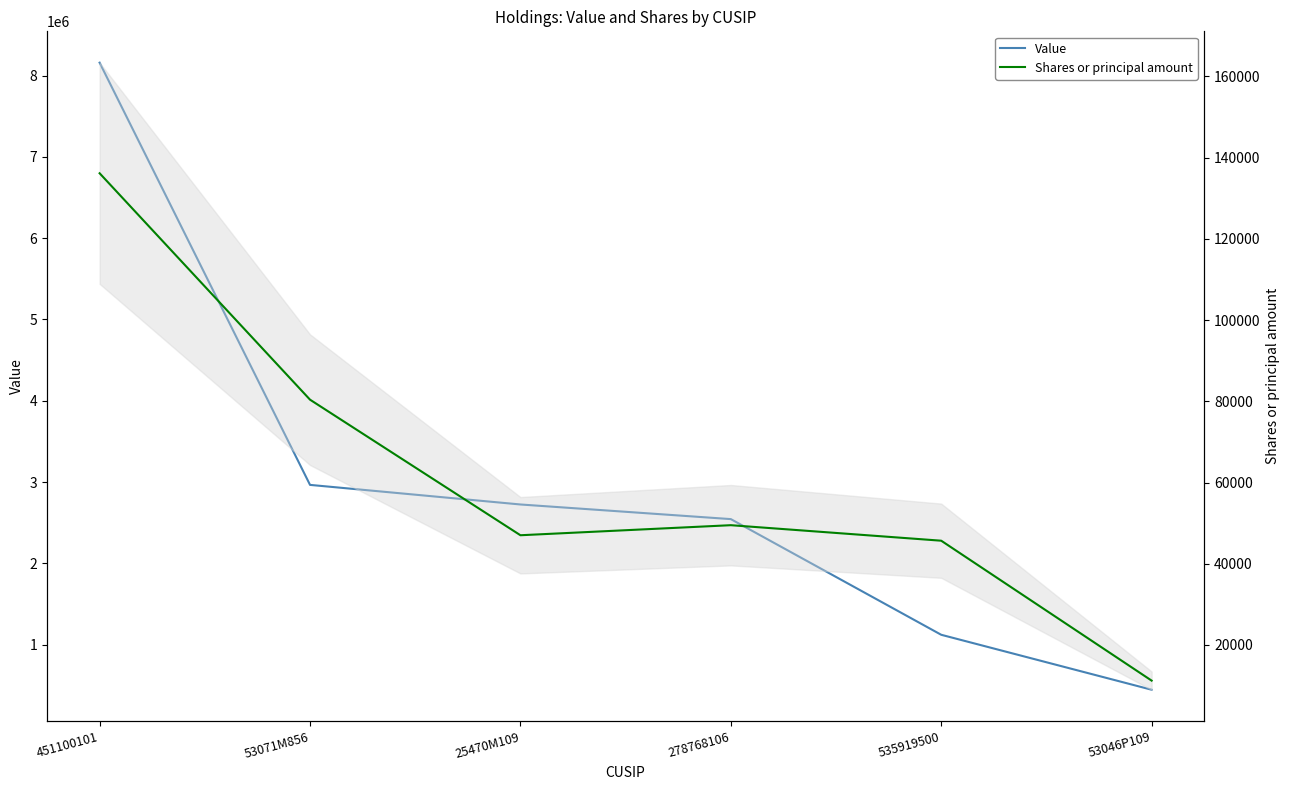

True or false: Value and Shares or principal amount intersect in this chart.

False